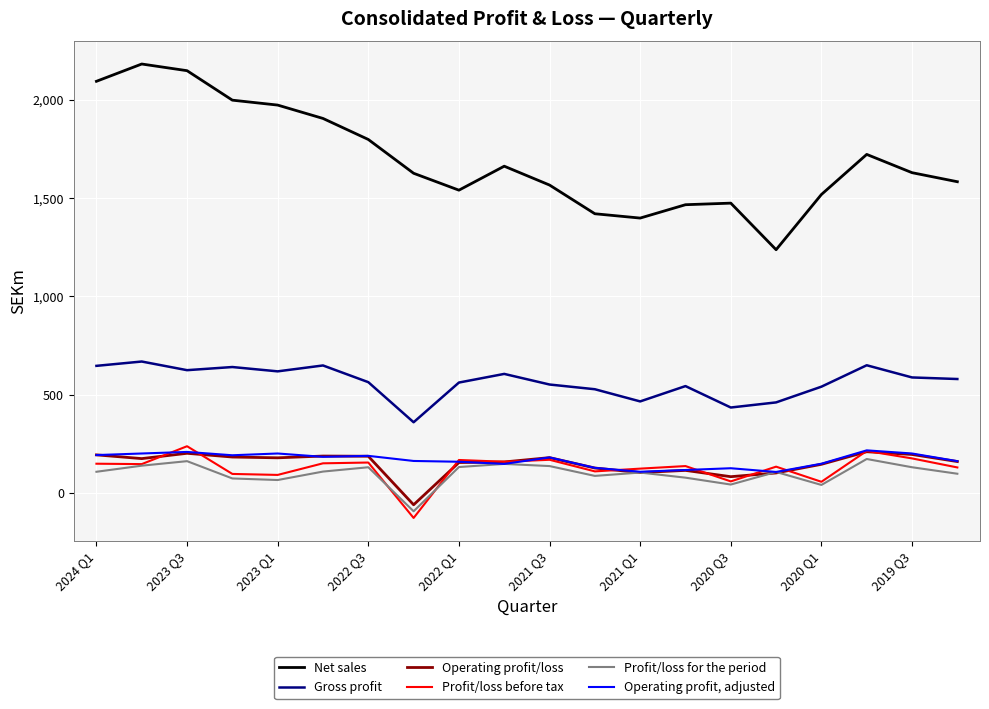

What is the maximum value for Operating profit/loss?

209